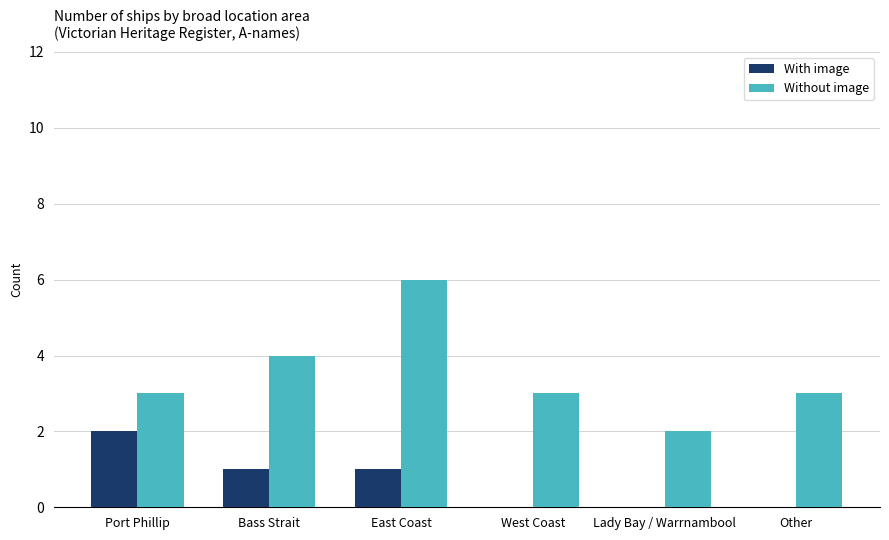

Between Port Phillip and Lady Bay / Warrnambool, which series saw the biggest shift?

With image